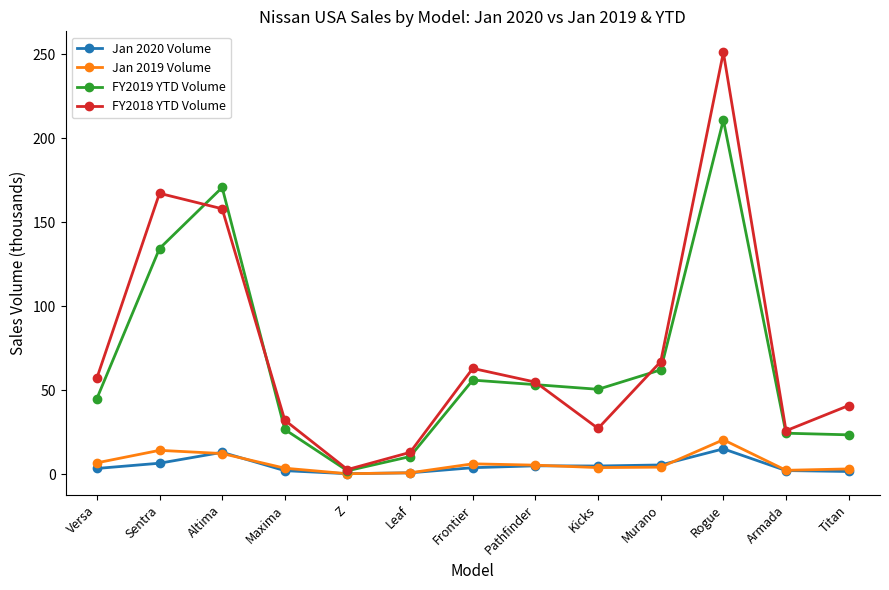

Is the value of FY2019 YTD Volume at Sentra greater than the value of Jan 2020 Volume at Altima?

Yes